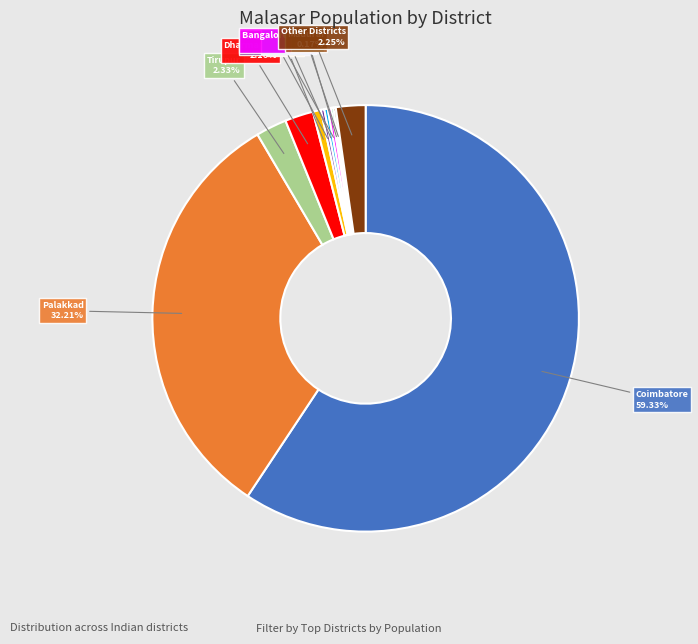

What is the largest slice in the pie chart?

Coimbatore